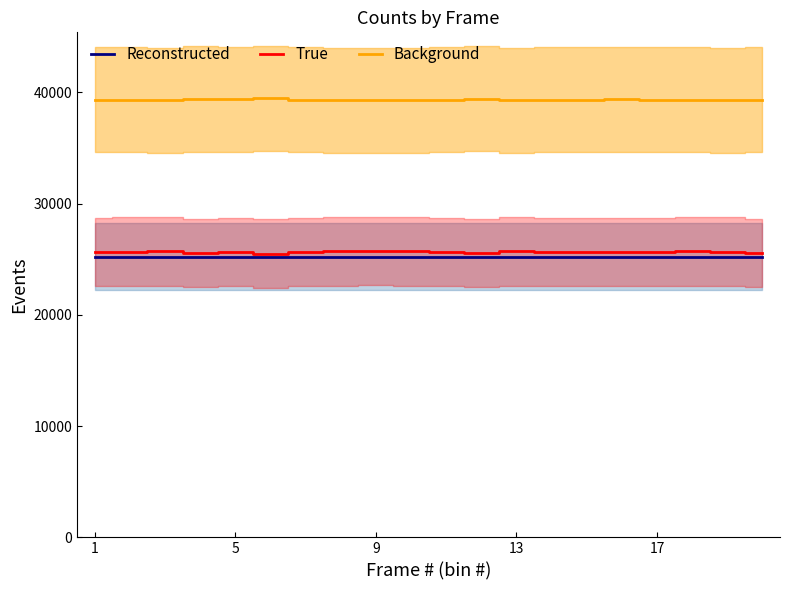

Reading left to right, what are all the values shown in this chart?

Reconstructed: 25215	25216	25217	25218	25219	25220	25221	25222	25223	25224	25225	25226	25227	25228	25229	25230	25231	25232	25233	25234
True: 25629	25675	25704	25568	25626	25508	25650	25692	25741	25697	25650	25578	25696	25652	25645	25655	25636	25694	25688	25544
Background: 39327	39326	39301	39397	39367	39466	39331	39275	39269	39287	39336	39408	39289	39309	39316	39354	39344	39310	39295	39307